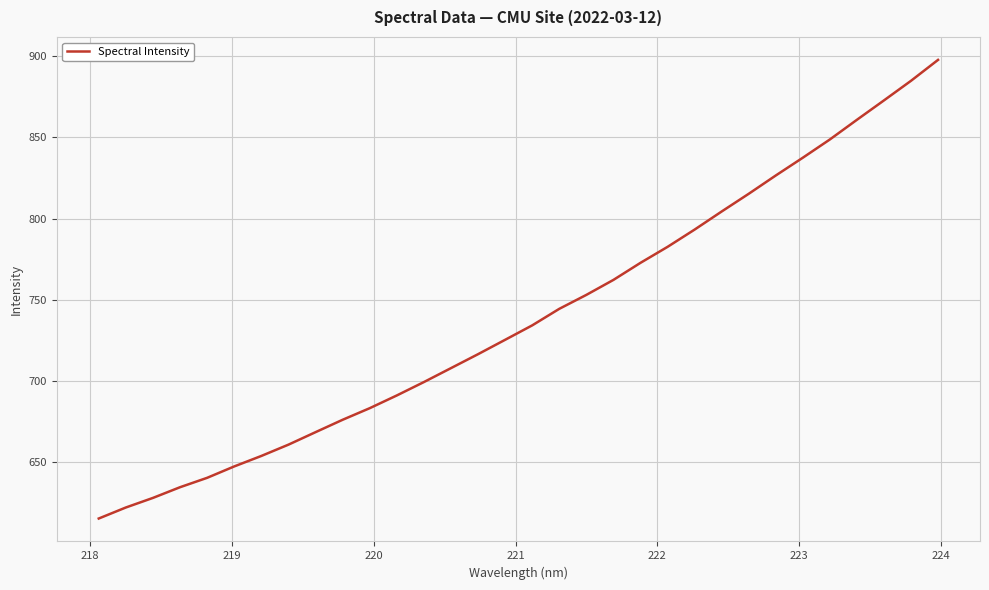

What is the difference between the maximum and minimum values?

282.7